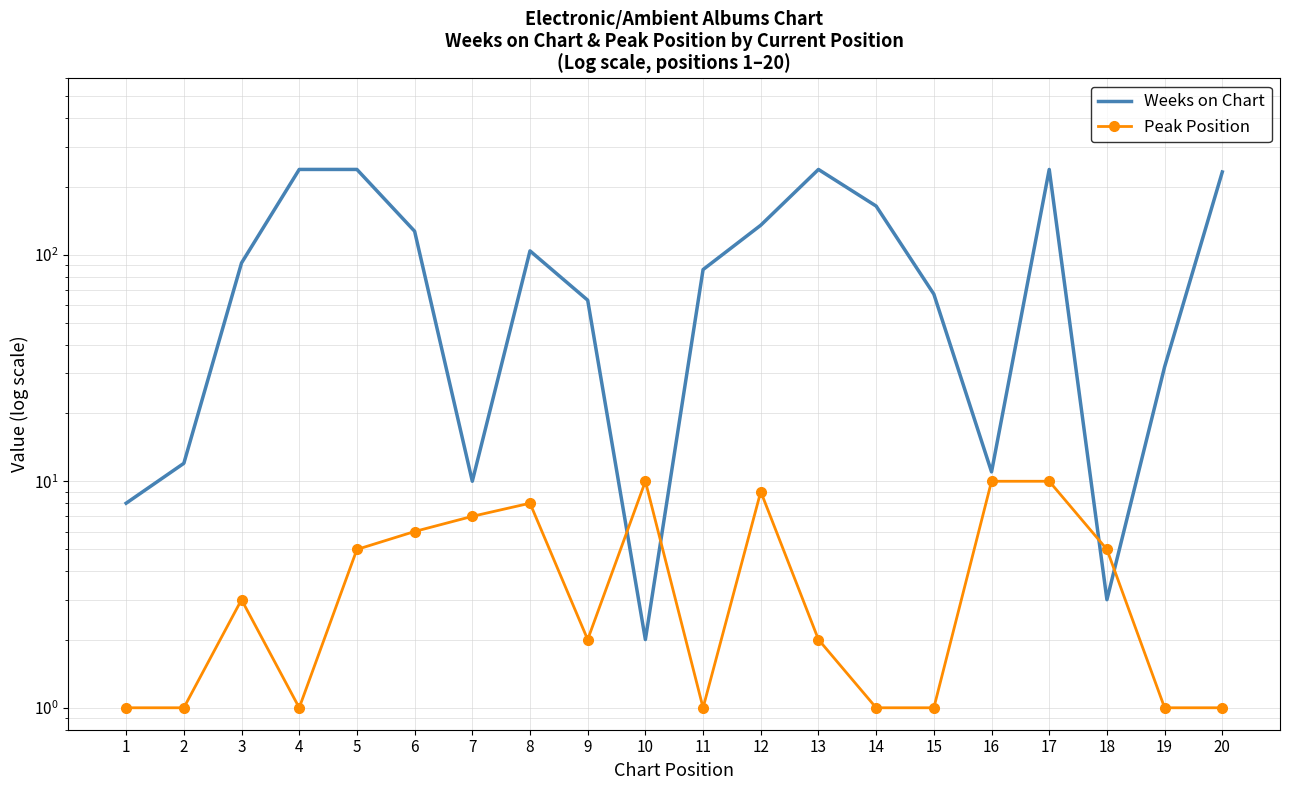

What is the minimum value for Peak Position?

1